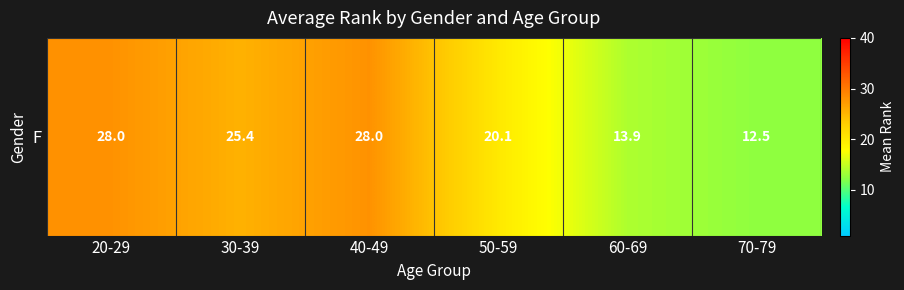

Which category has the highest value across all series?

20-29